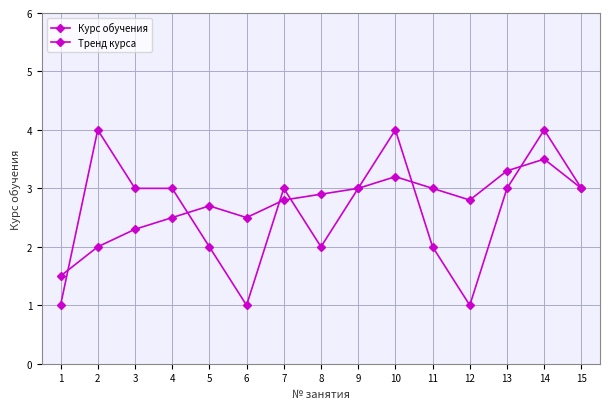

Which category has the lowest value across all series?

1